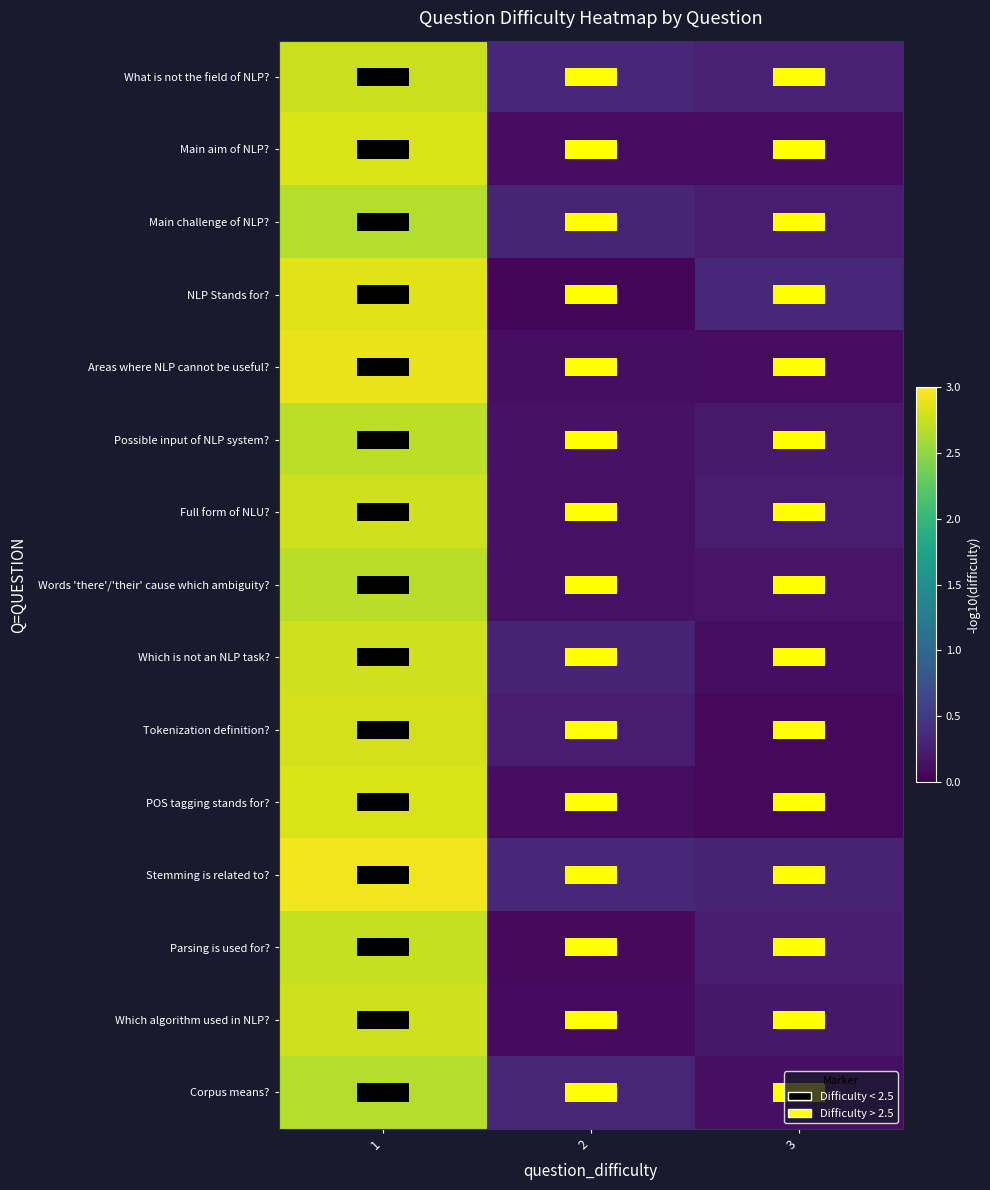

Reading left to right, what are all the values shown in this chart?

What is not the field of NLP?: 1=2.8	2=0.3	3=0.3
Main aim of NLP?: 1=2.8	2=0.1	3=0.1
Main challenge of NLP?: 1=2.7	2=0.3	3=0.2
NLP Stands for?: 1=2.9	2=0.1	3=0.3
Areas where NLP cannot be useful?: 1=2.9	2=0.1	3=0.1
Possible input of NLP system?: 1=2.7	2=0.1	3=0.2
Full form of NLU?: 1=2.8	2=0.1	3=0.2
Words 'there'/'their' cause which ambiguity?: 1=2.7	2=0.1	3=0.2
Which is not an NLP task?: 1=2.8	2=0.3	3=0.1
Tokenization definition?: 1=2.8	2=0.2	3=0.1
POS tagging stands for?: 1=2.8	2=0.1	3=0.1
Stemming is related to?: 1=2.9	2=0.3	3=0.3
Parsing is used for?: 1=2.7	2=0.1	3=0.3
Which algorithm used in NLP?: 1=2.8	2=0.1	3=0.2
Corpus means?: 1=2.7	2=0.3	3=0.1